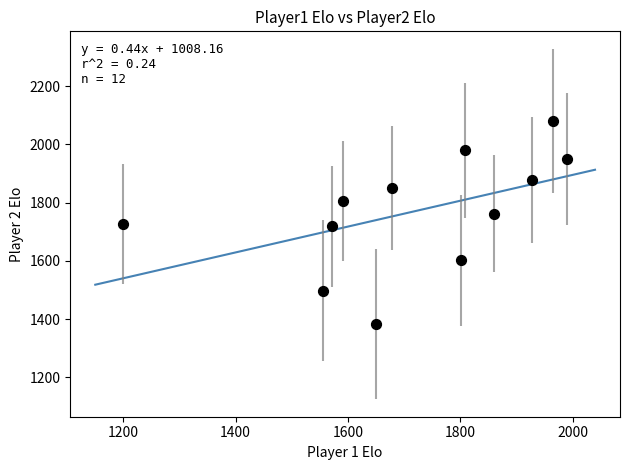

What is the average X value?

1717